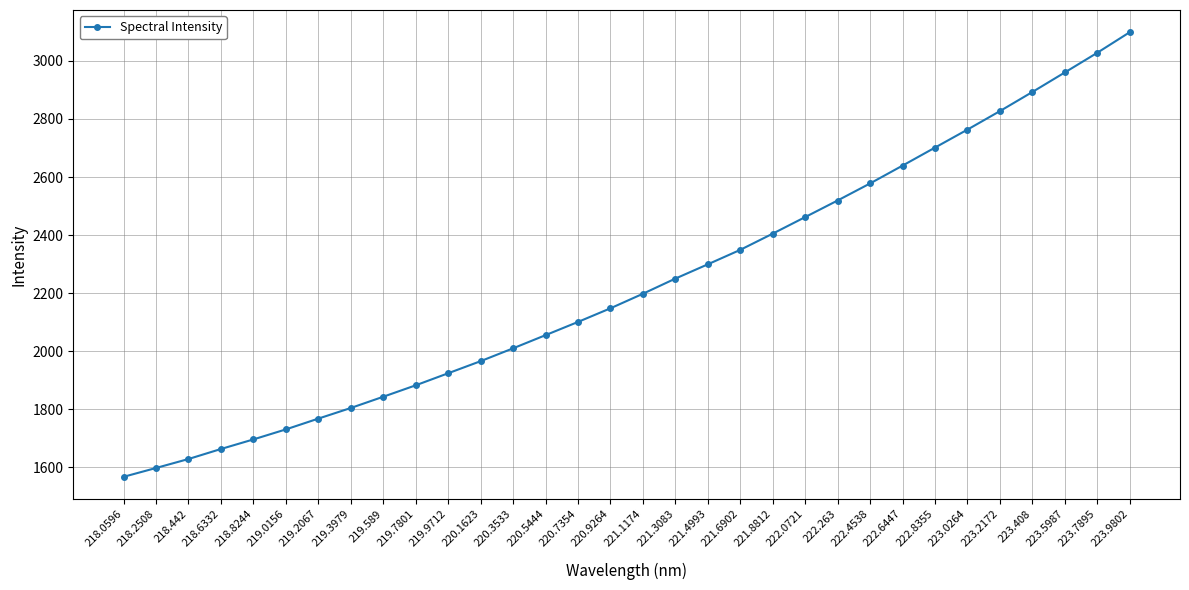

At which label is the value closest to 2333?

221.6902